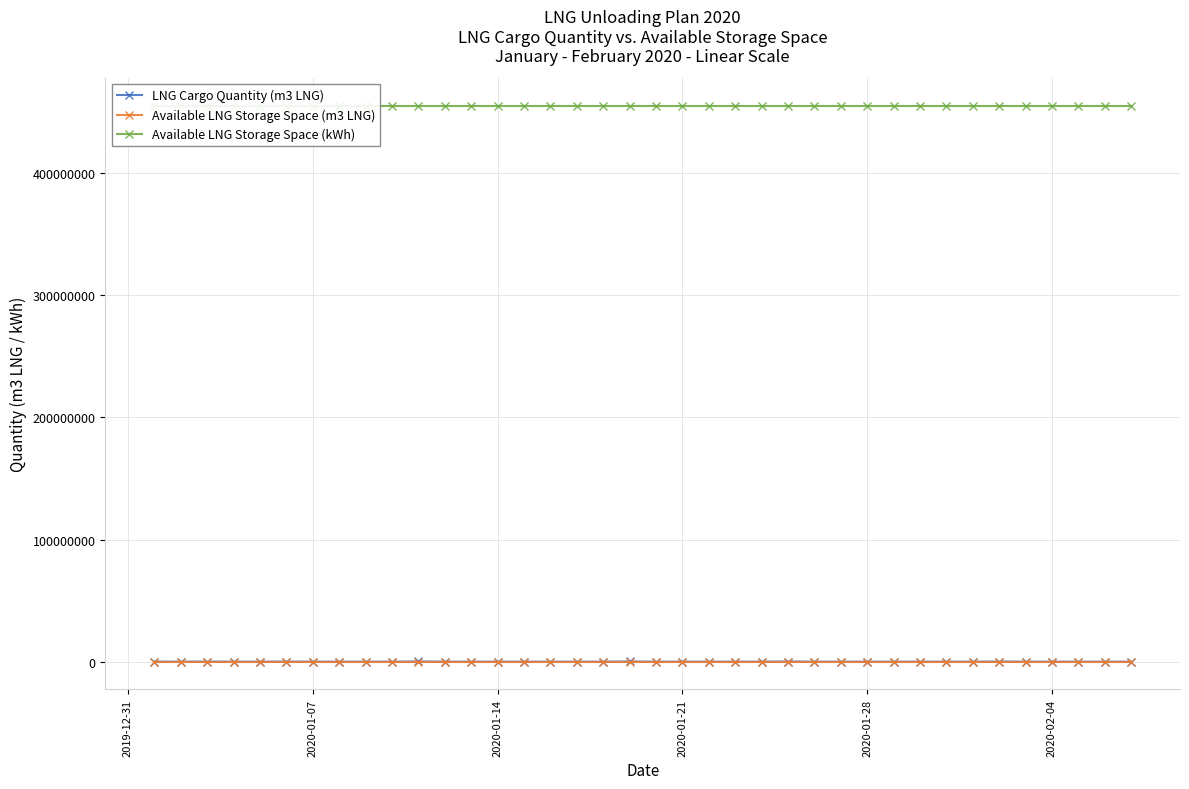

How many distinct data groups are displayed?

3